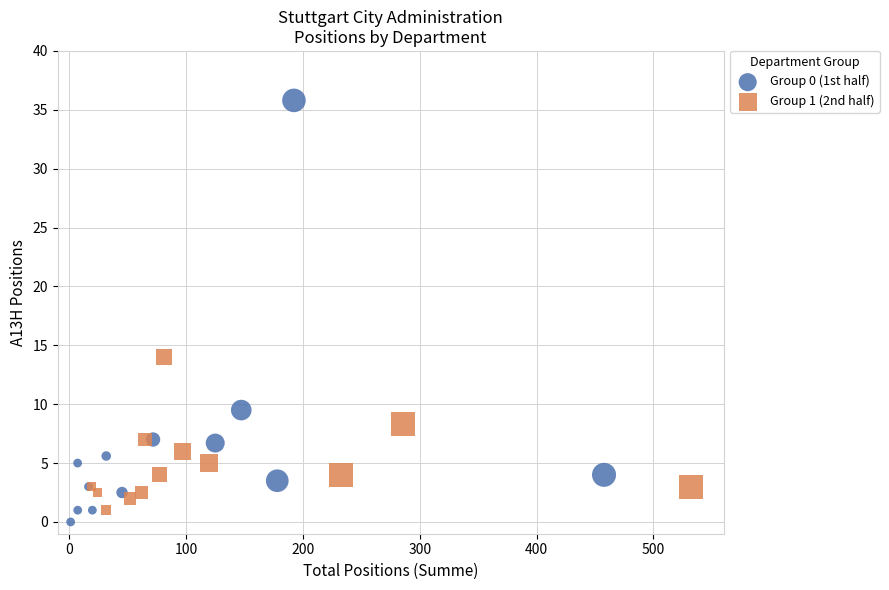

Which series has the widest spread of Y values?

Group 0 (1st half)